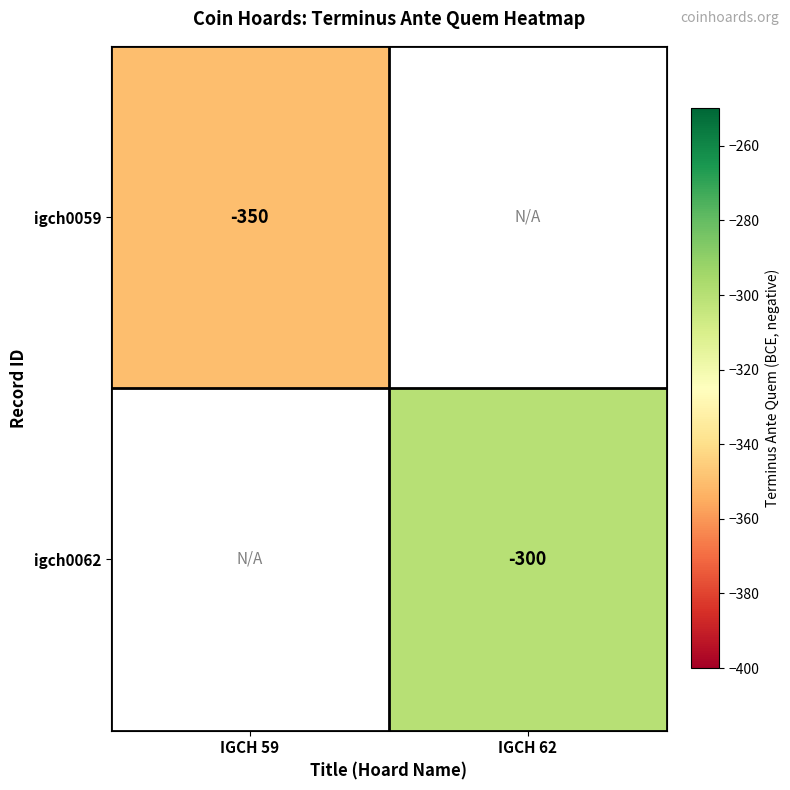

The value of igch0062 at IGCH 62 is -300. True or false?

True